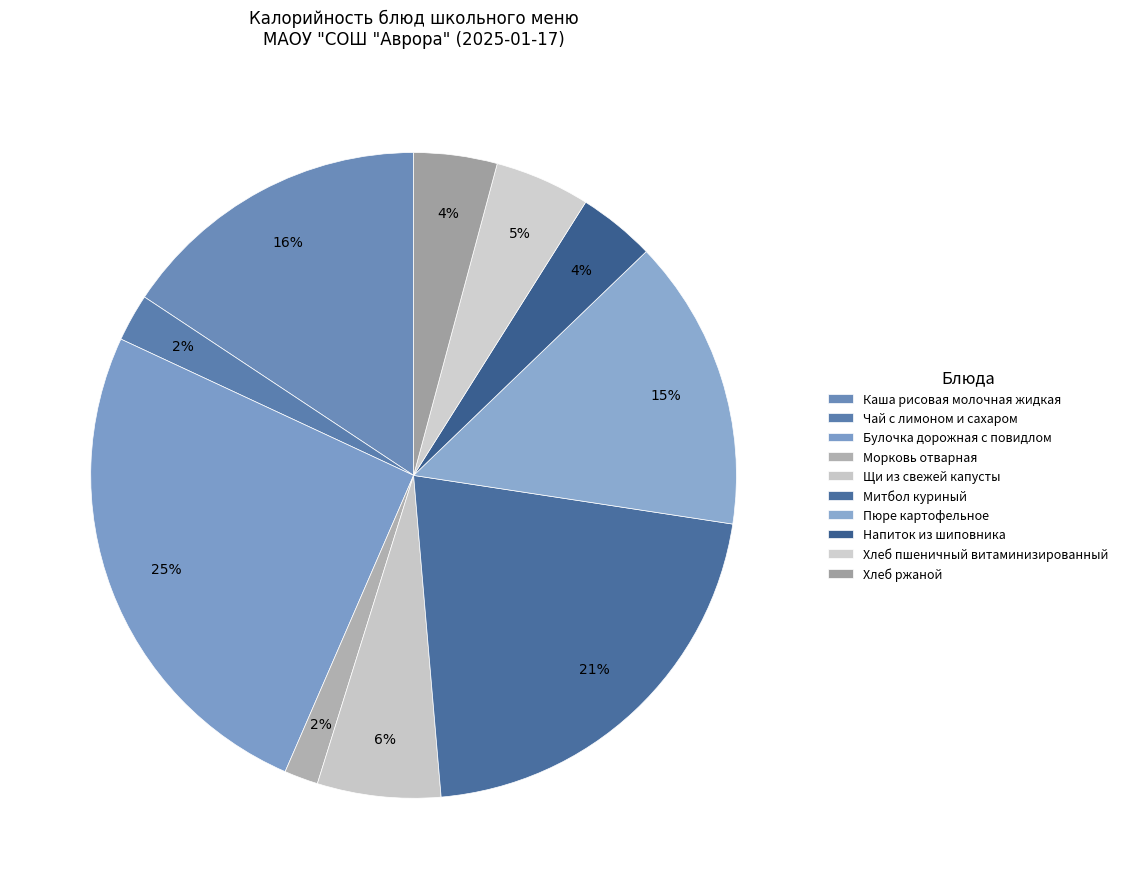

Does Каша рисовая молочная жидкая account for over 50% of the chart?

No